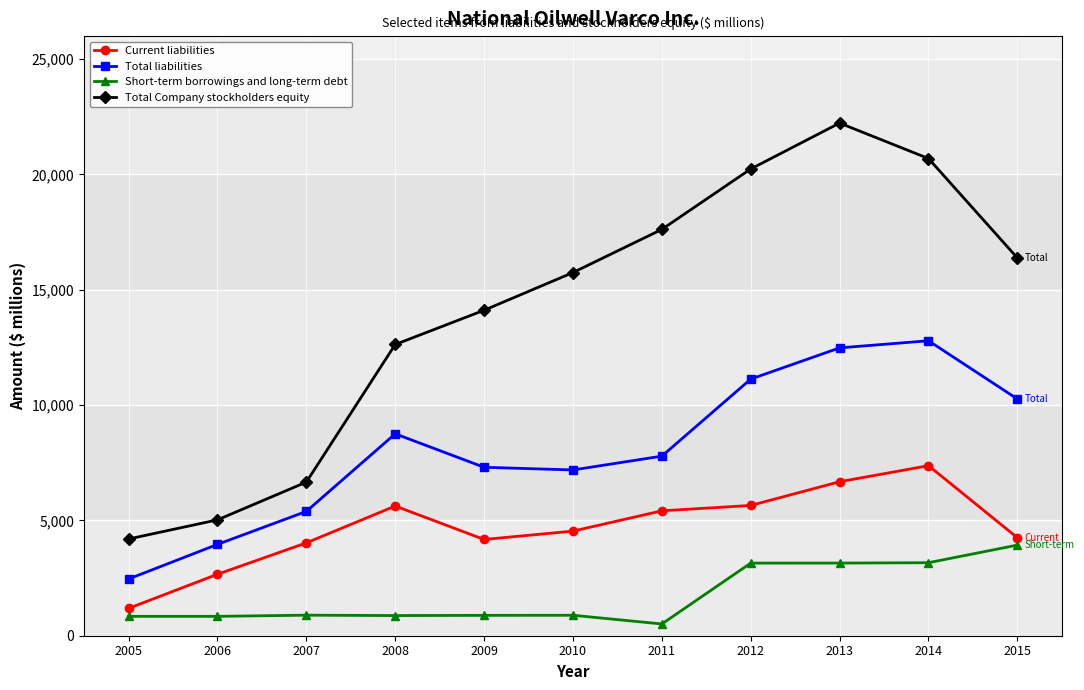

What is the value of the Current liabilities point at the 10th from the left?

7374